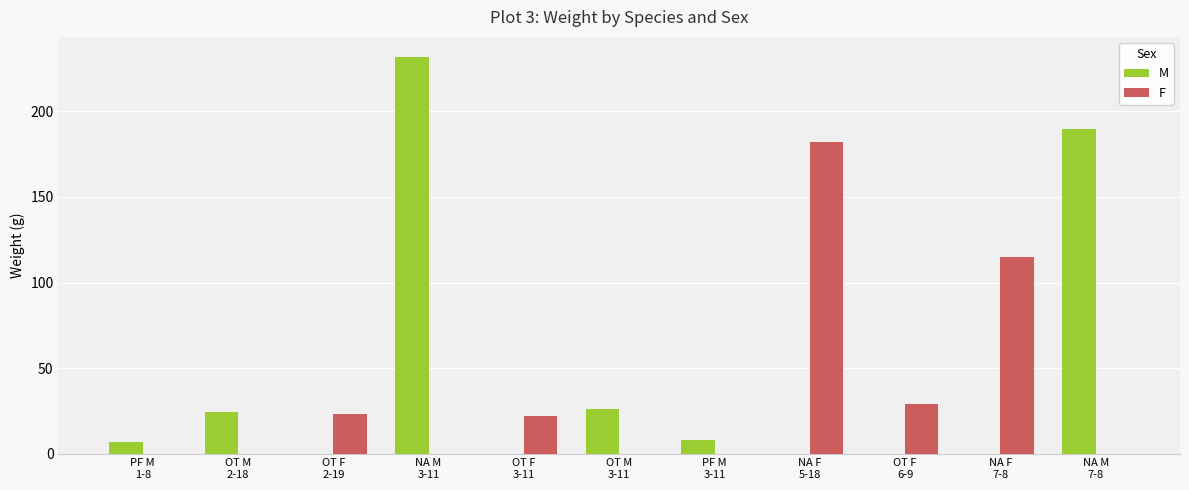

What is the greatest value displayed?

232